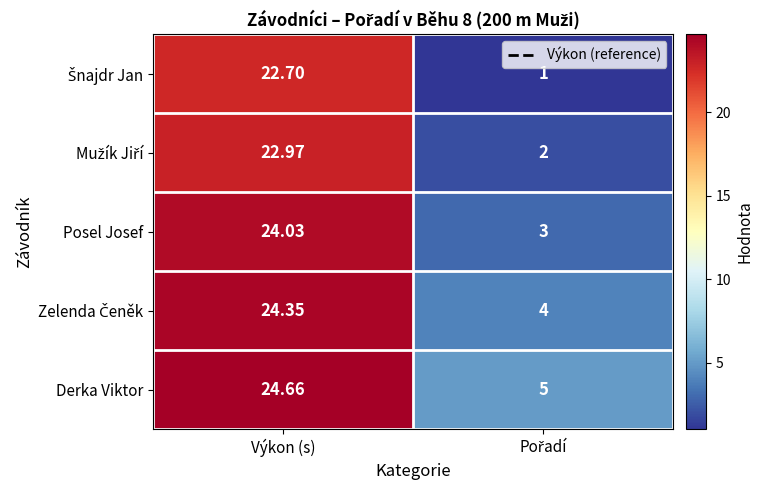

Which series has the largest total across all categories?

Derka Viktor